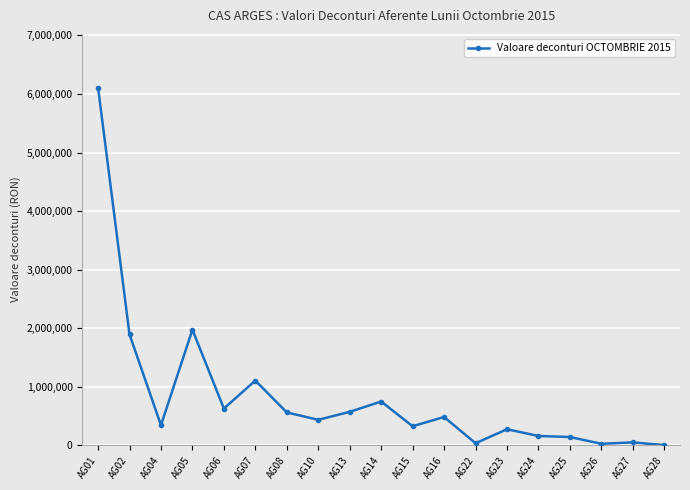

Where is the first local minimum?

AG04